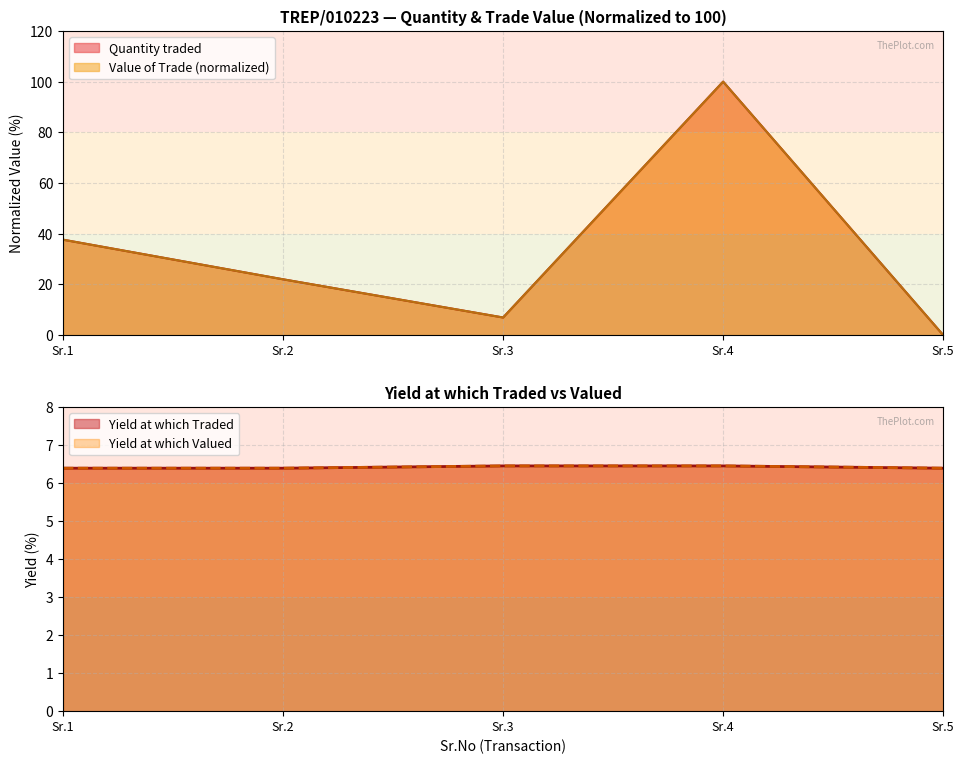

True or false: Yield at which Traded has more than 2 points higher than both neighbors.

False